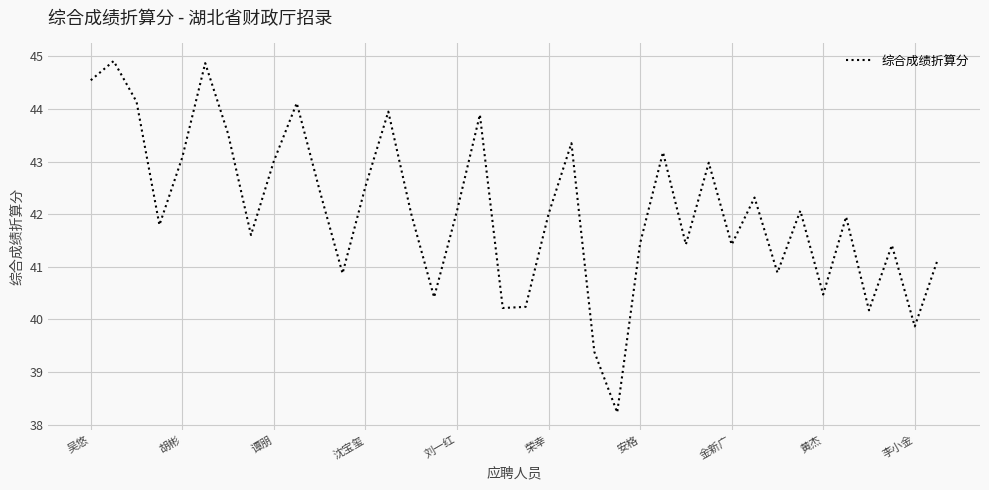

What is the minimum value shown in the chart?

38.2